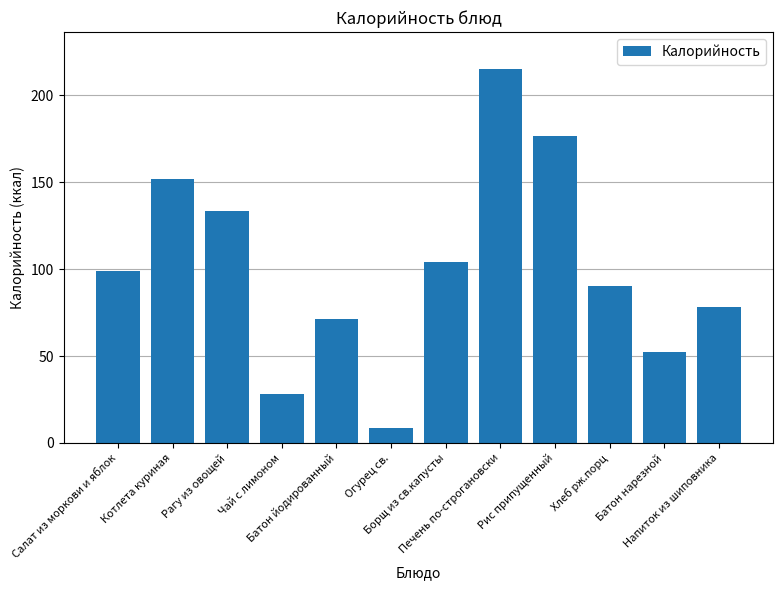

Is it true that the value at Хлеб рж.порц is 149.7?

False